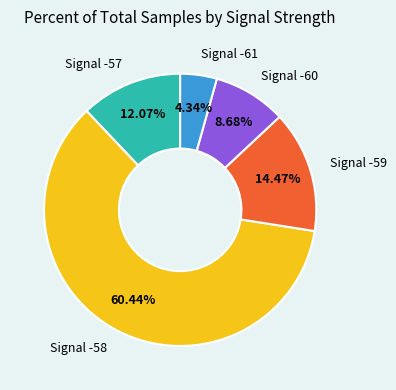

Is there a majority slice in this chart?

Yes